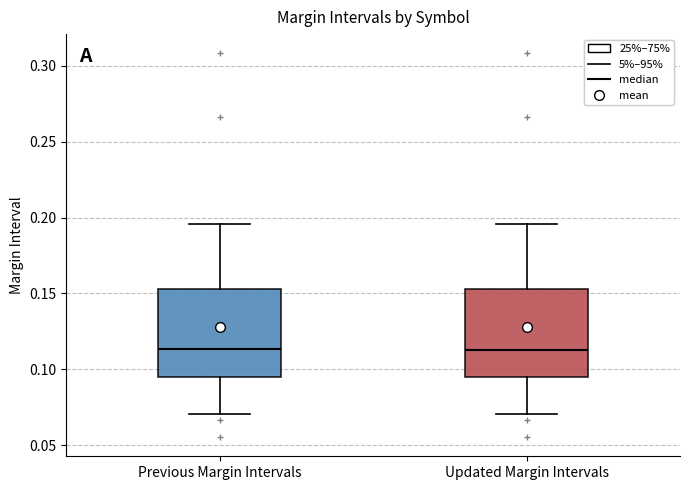

Reading left to right, read every box against the y-axis: the position of its median line, the range the box covers, and the ends of its whiskers. The values are not printed on the chart, so give them approximately, as read against the axis.

Previous Margin Intervals: median 0.115, box 0.095 to 0.155, whiskers 0.070 to 0.195
Updated Margin Intervals: median 0.115, box 0.095 to 0.155, whiskers 0.070 to 0.195